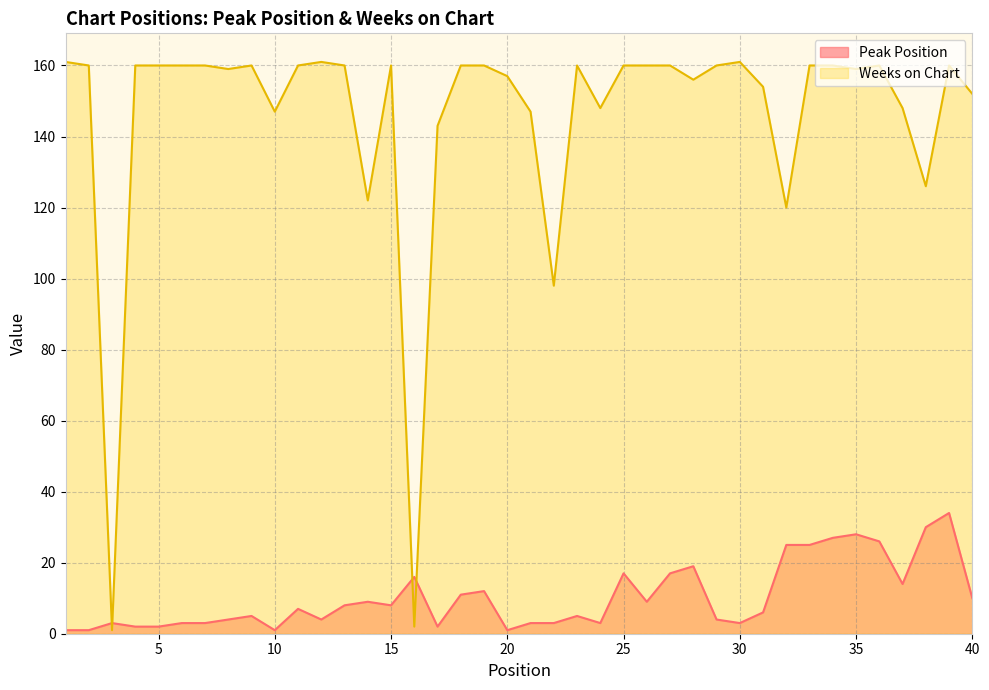

How many lines are shown in the chart?

2